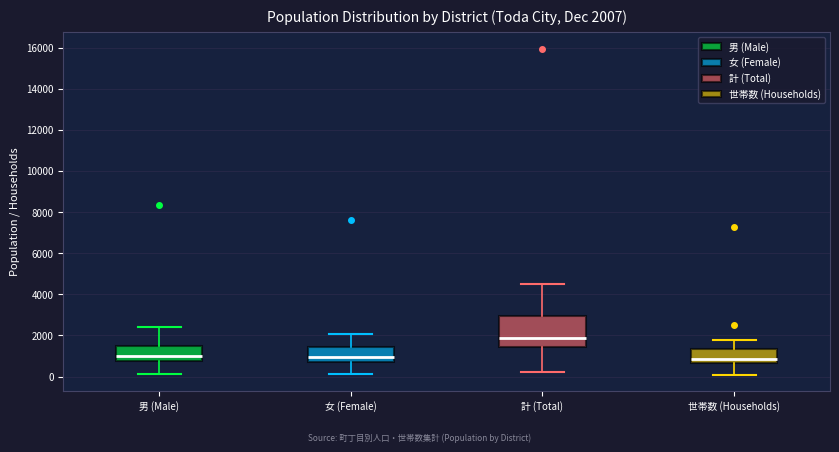

Which box has the highest median line?

計 (Total)